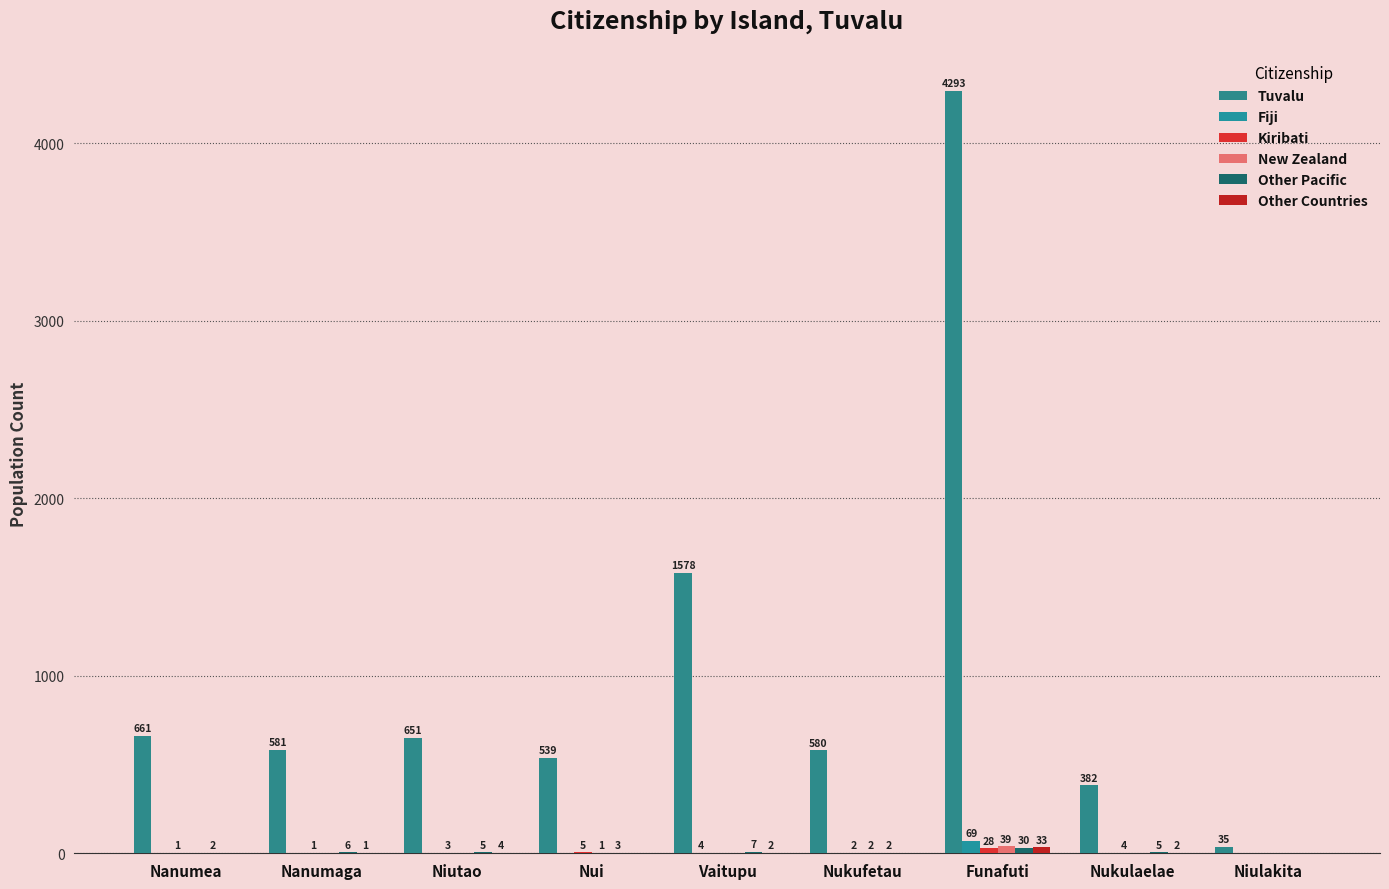

What is the difference between the maximum and minimum values in the Other Pacific series?

30